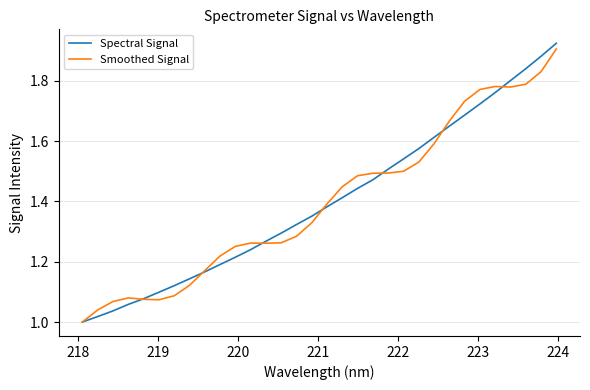

What is the value of the Spectral Signal point at the 13th from the left?

1.3